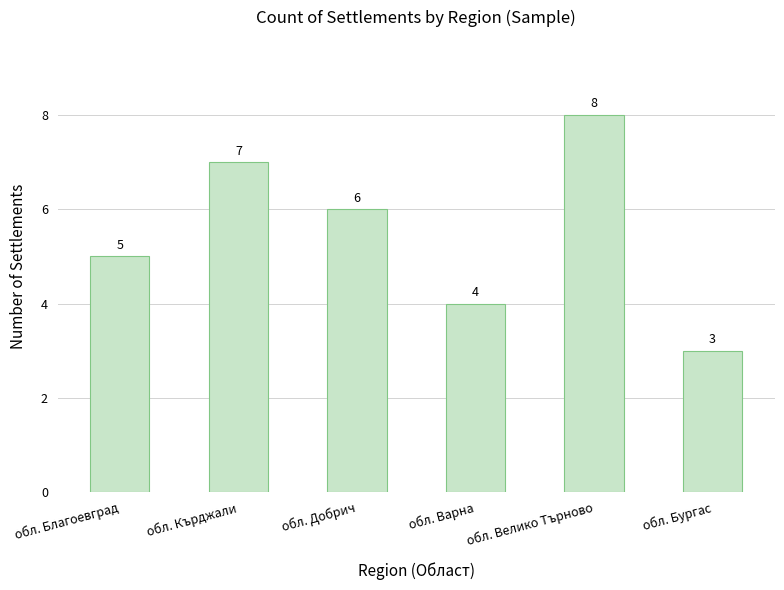

What is the label of the 4th bar from the left?

обл. Варна